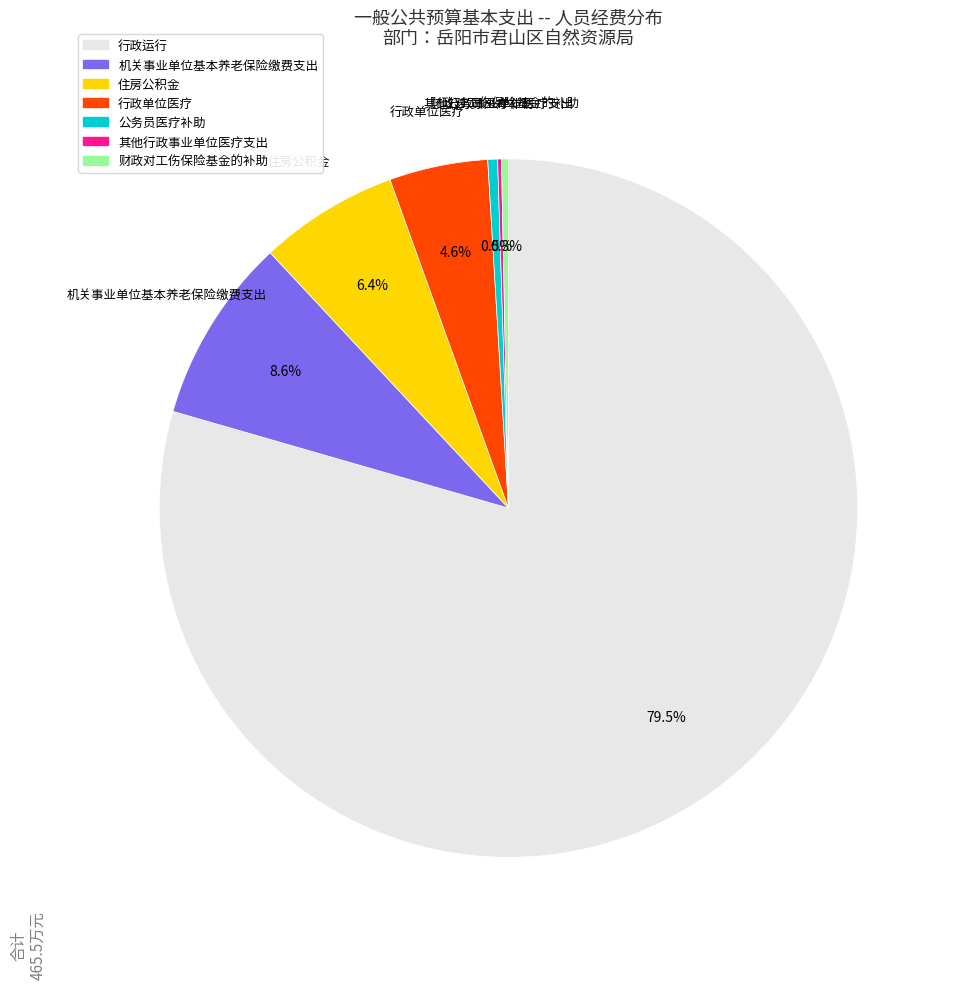

Is 行政运行 the majority of the pie?

Yes